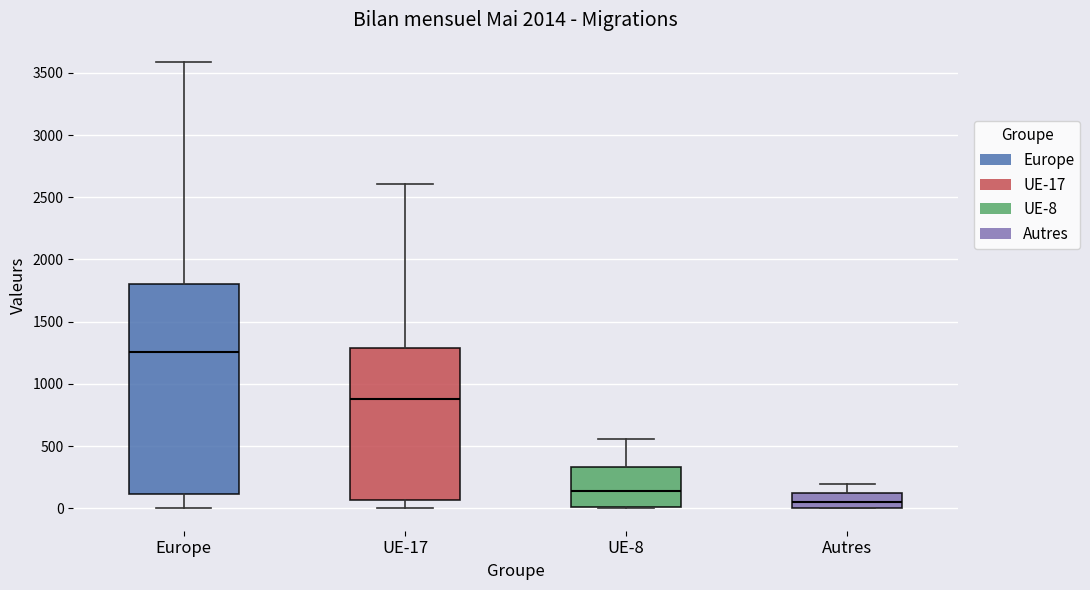

Which box has the highest median line?

Europe